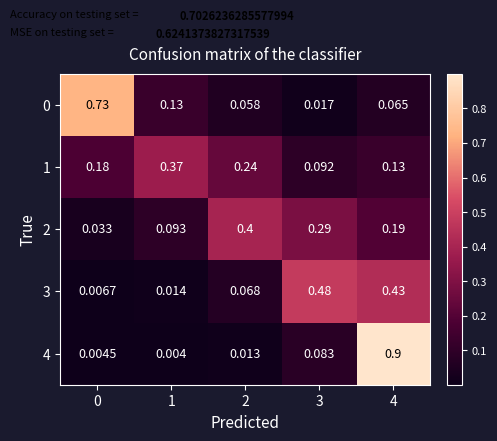

At how many categories does at least one series exceed 0?

5